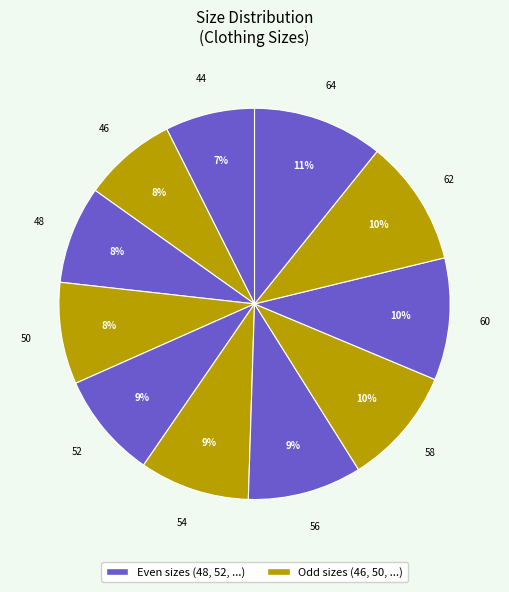

How many segments does this pie chart have?

11